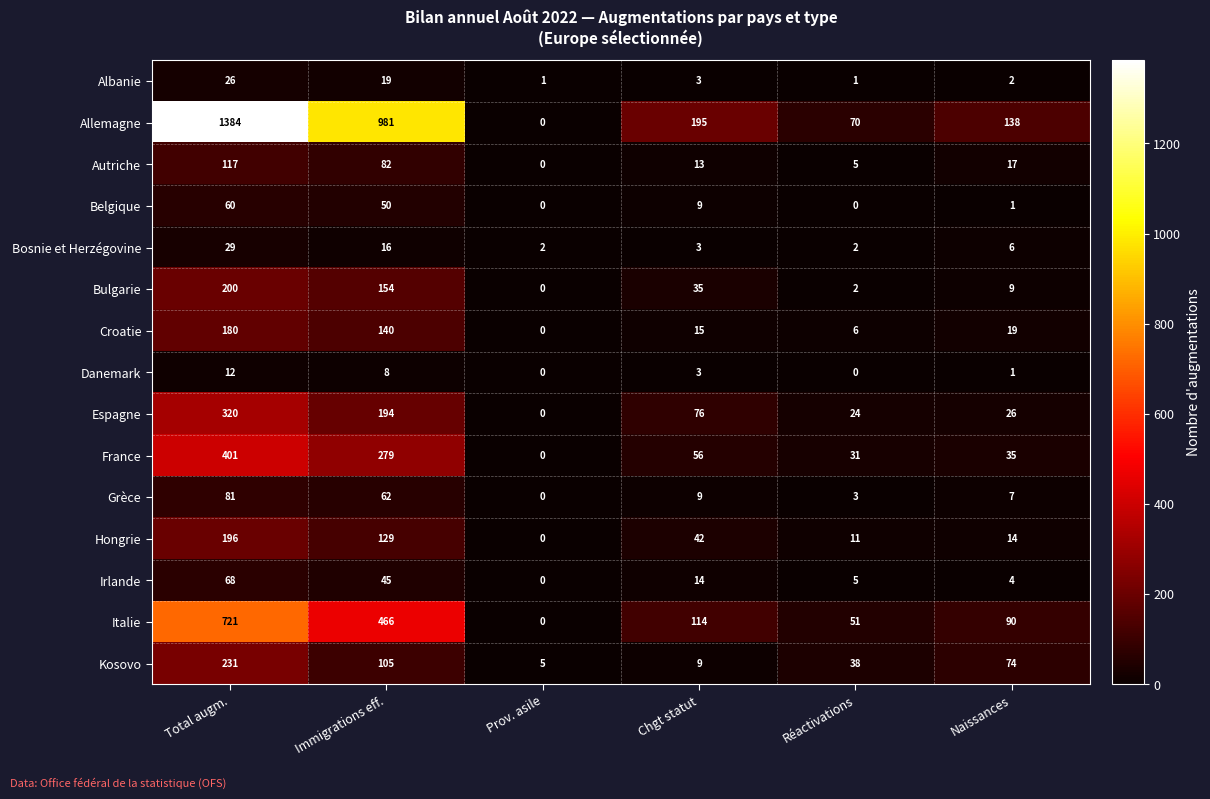

Between Prov. asile and Chgt statut, which series saw the biggest shift?

Allemagne